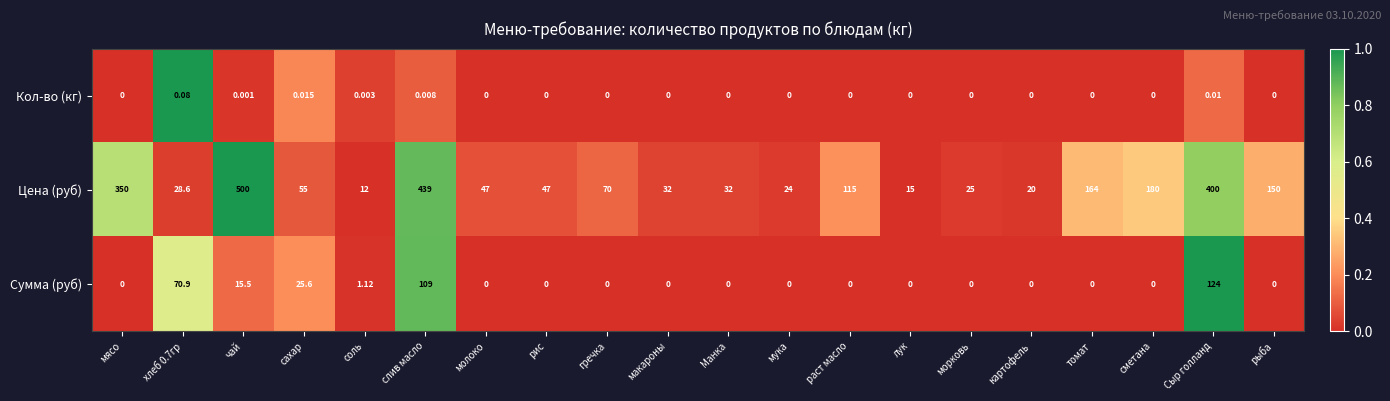

Which series has the widest spread of values?

Цена (руб)